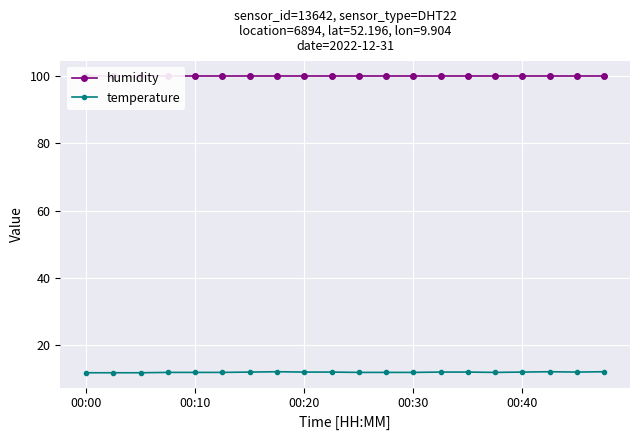

True or false: humidity and temperature cross at least once.

False